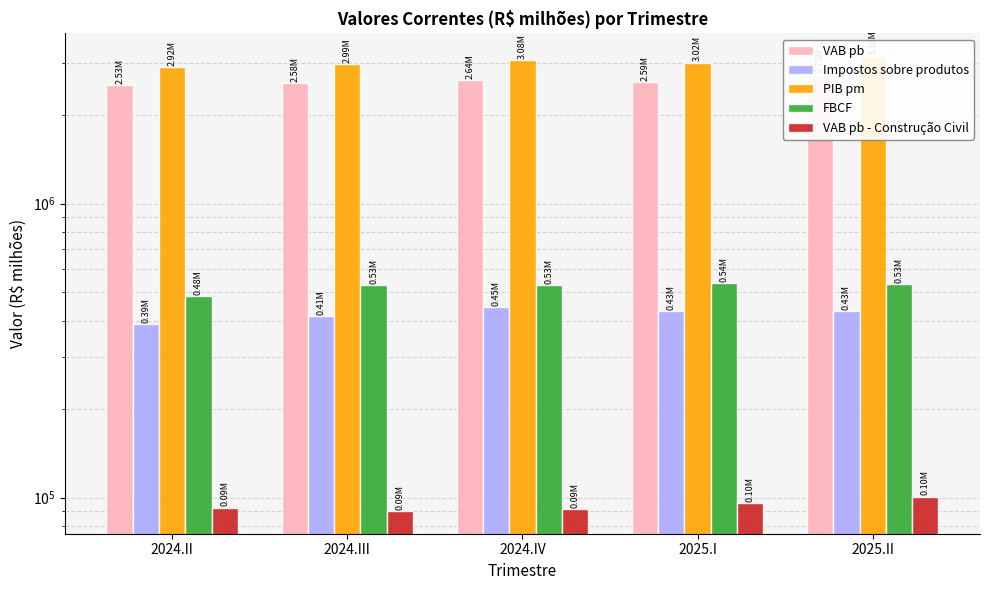

What is the maximum value for VAB pb - Construção Civil?

100728.6